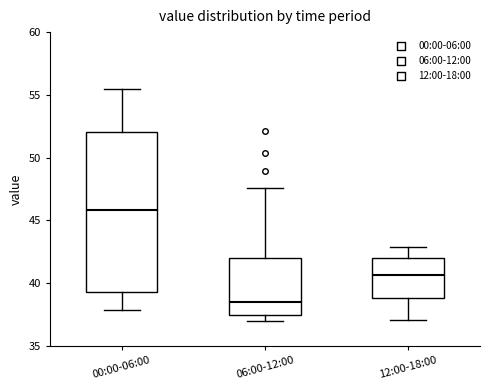

Reading left to right, transcribe this box plot: for each box, give where its median line is, the range the box spans, and where its two whiskers end, as read against the y-axis. The values are not printed on the chart, so give them approximately, as read against the axis.

00:00-06:00: median 46.0, box 39.5 to 52.0, whiskers 38.0 to 55.5
06:00-12:00: median 38.5, box 37.5 to 42.0, whiskers 37.0 to 47.5
12:00-18:00: median 40.5, box 39.0 to 42.0, whiskers 37.0 to 43.0